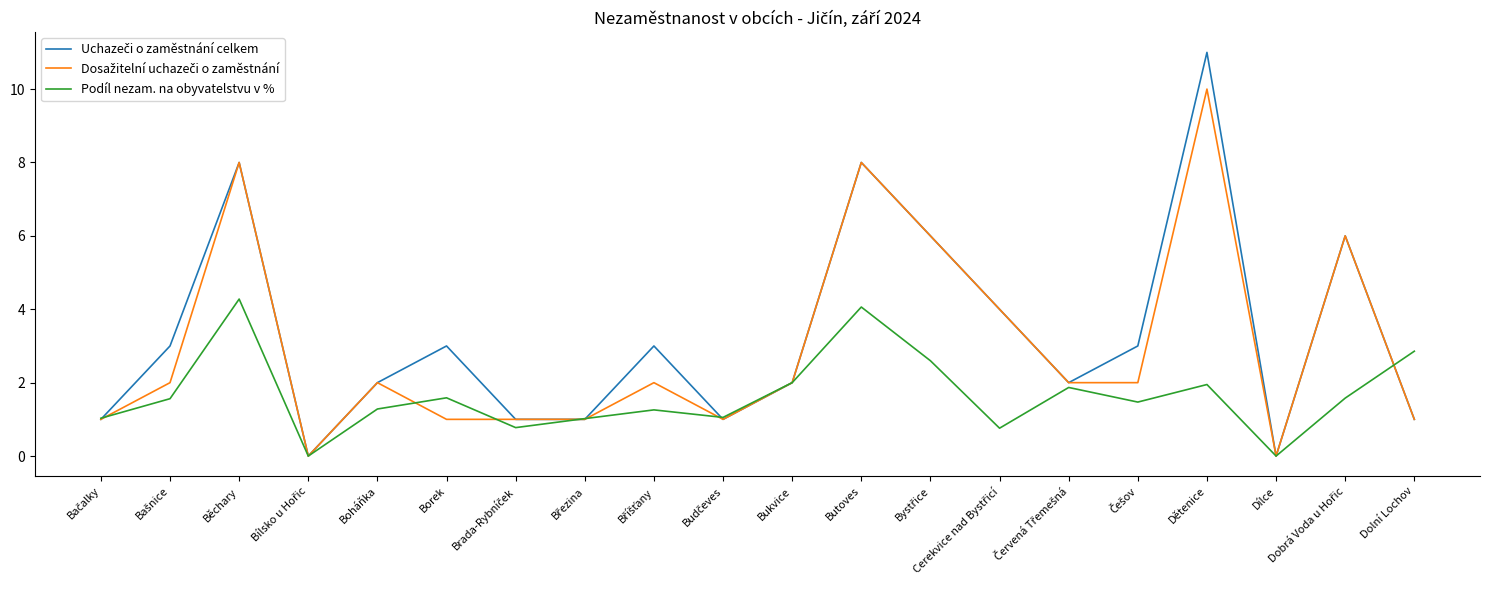

The Podíl nezam. na obyvatelstvu v % series shows 1.3 at Boháňka. True or false?

True